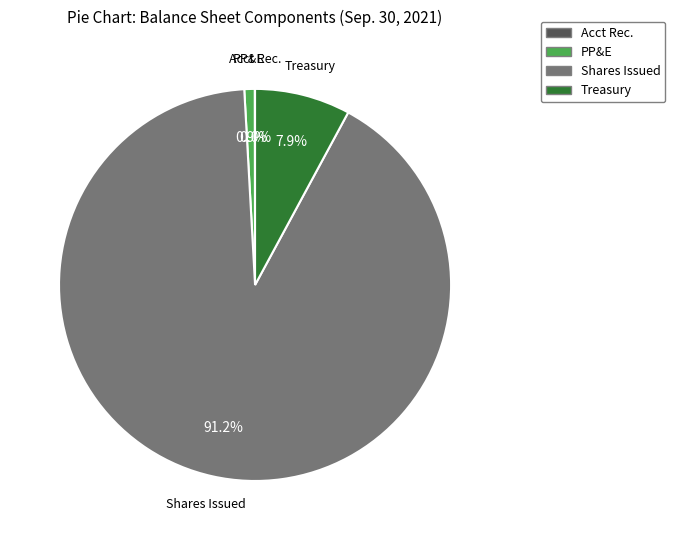

Is there a majority slice in this chart?

Yes